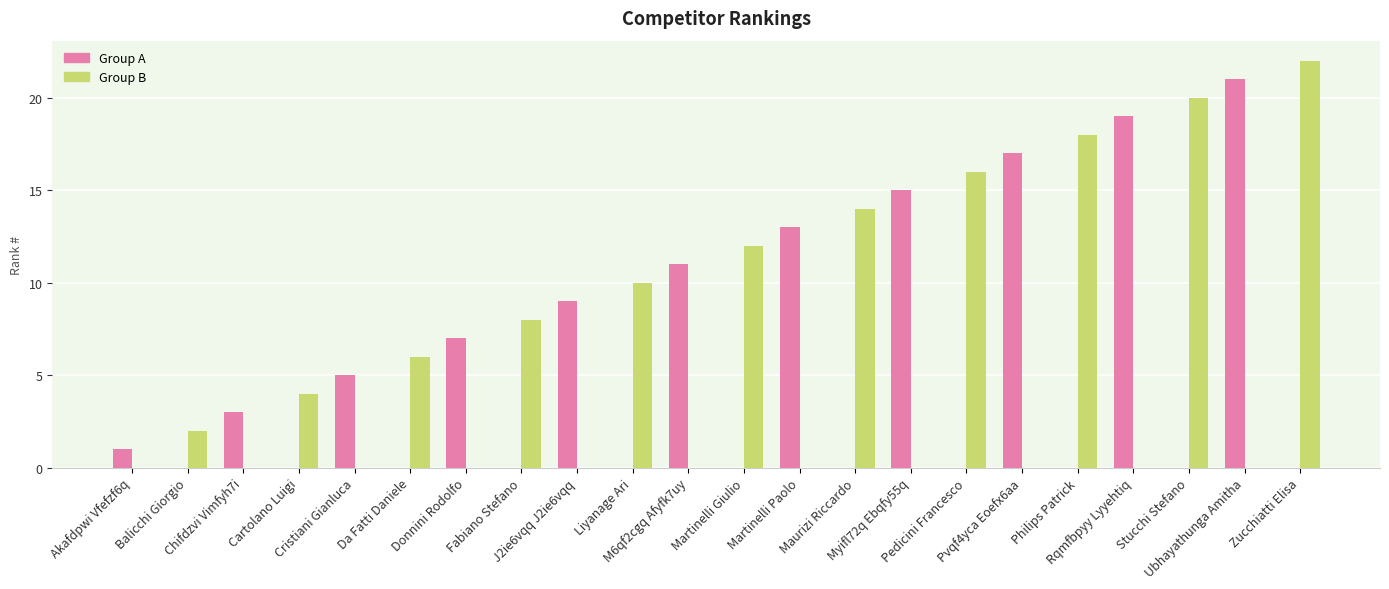

How many groups of bars are there?

22